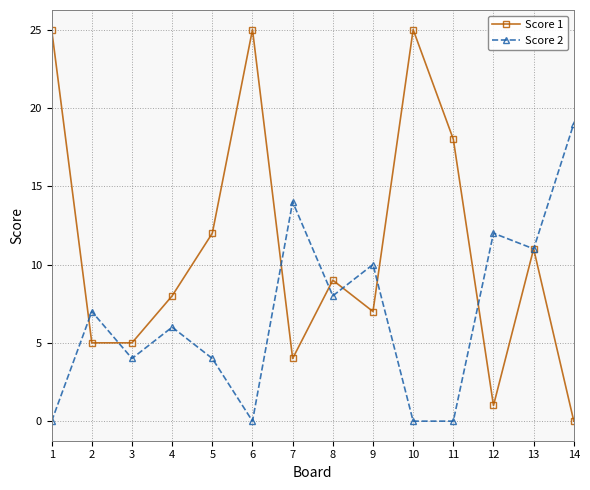

Which series has the widest spread of values?

Score 1